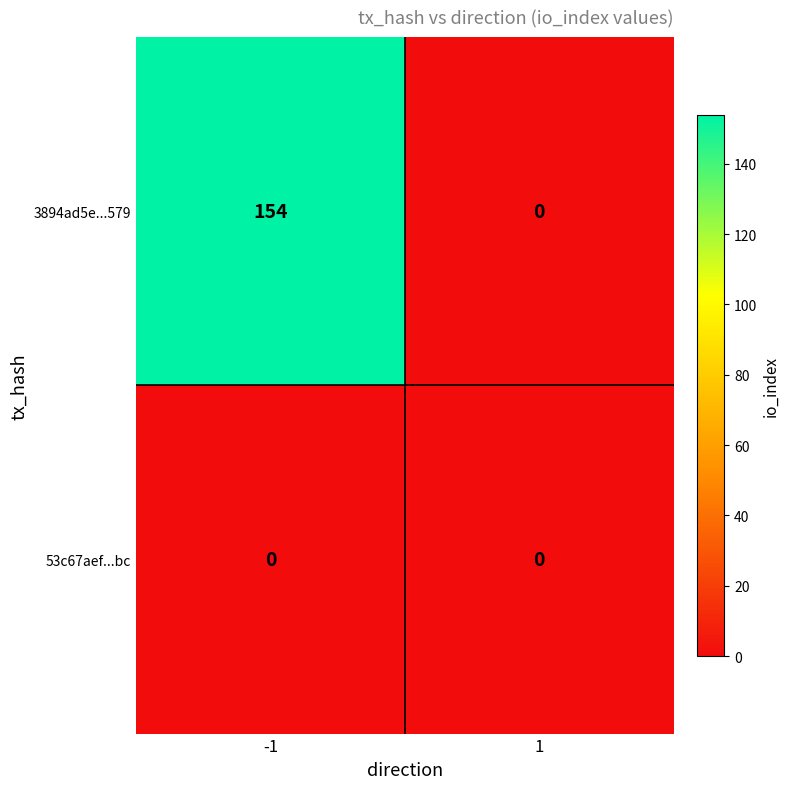

What is the spread (max minus min) of values at -1?

154